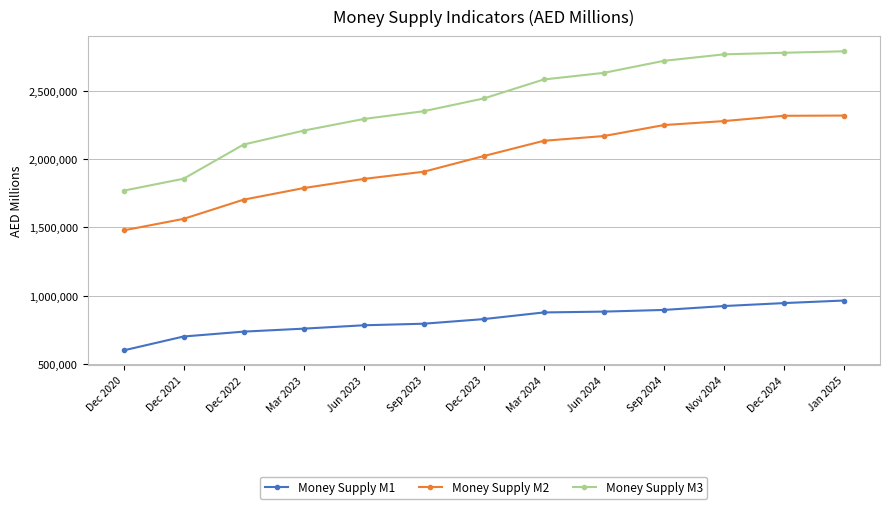

What is the difference between the maximum and minimum values in the Money Supply M2 series?

840626.8